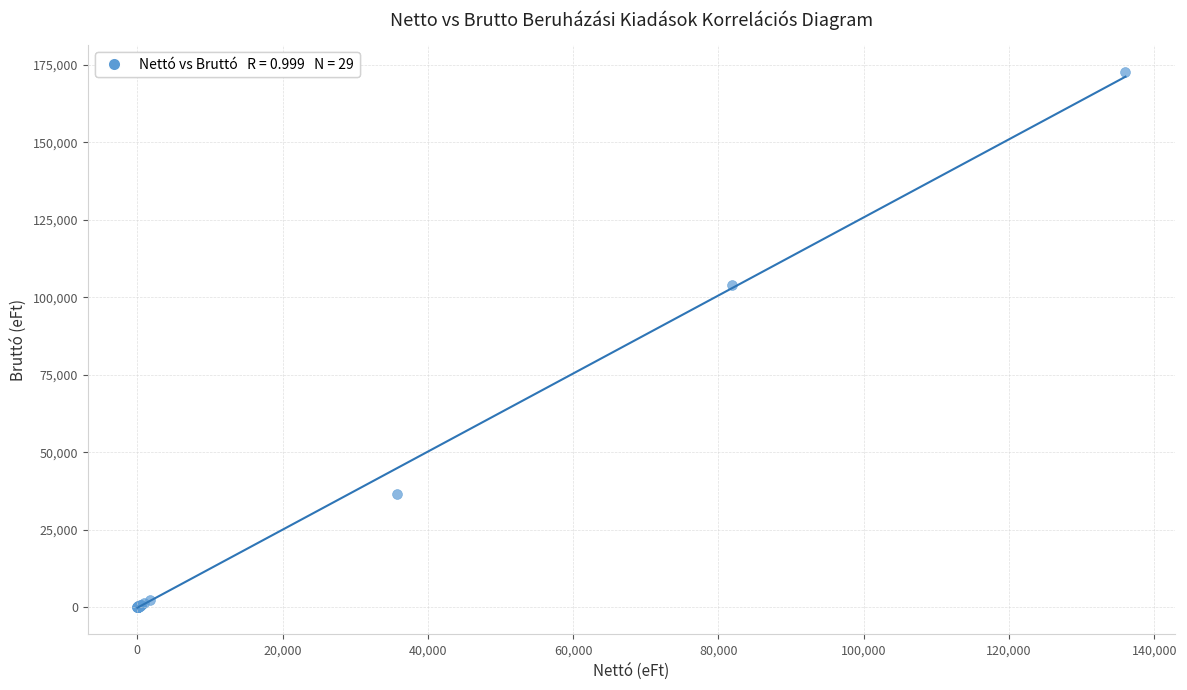

What Y value in the scatter plot is closest to 86399?

103901